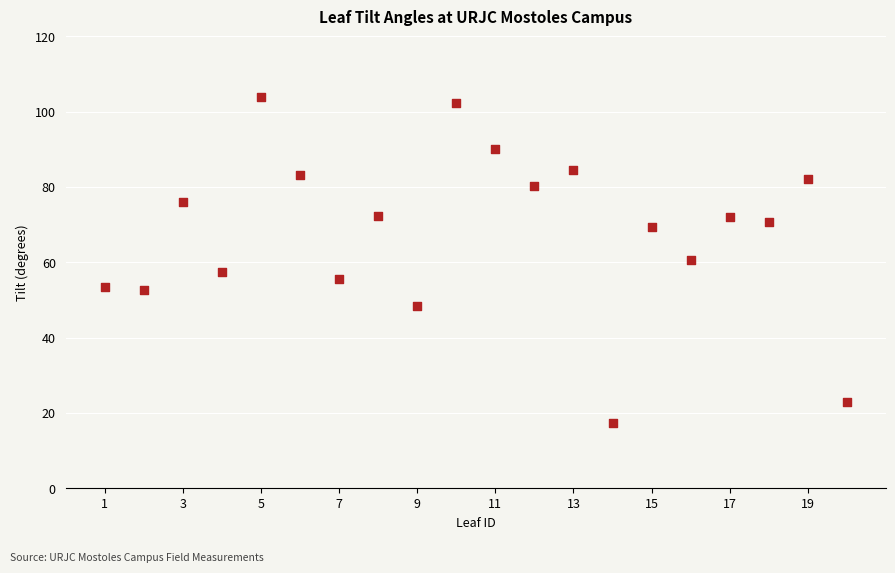

What is the range of X values (max minus min)?

19.0